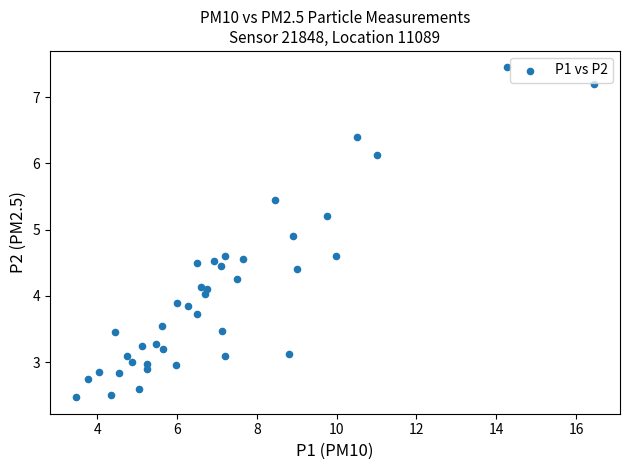

What is the range of X values (max minus min)?

13.0